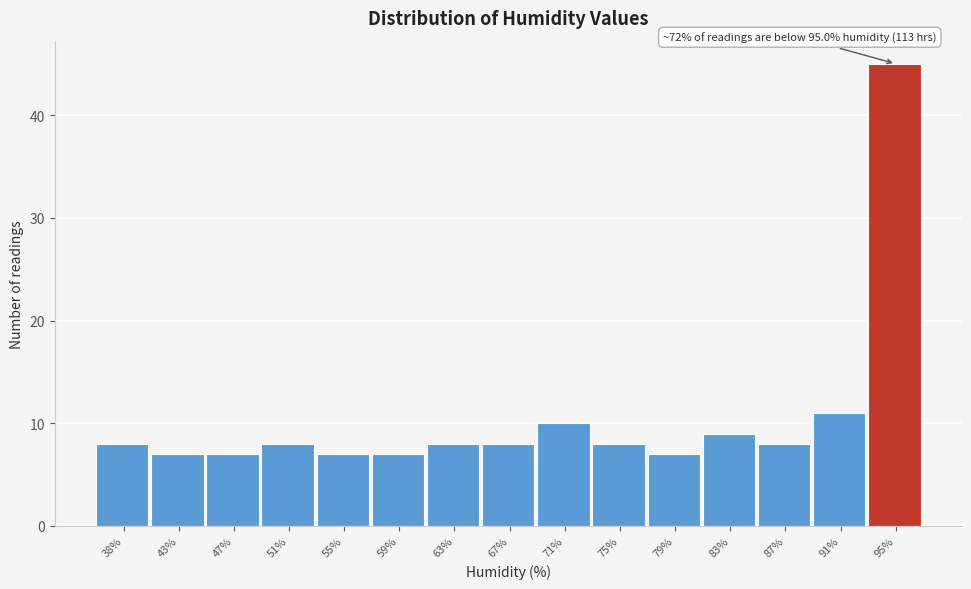

Reading left to right, what are all the values shown in this chart?

8	7	7	8	7	7	8	8	10	8	7	9	8	11	45